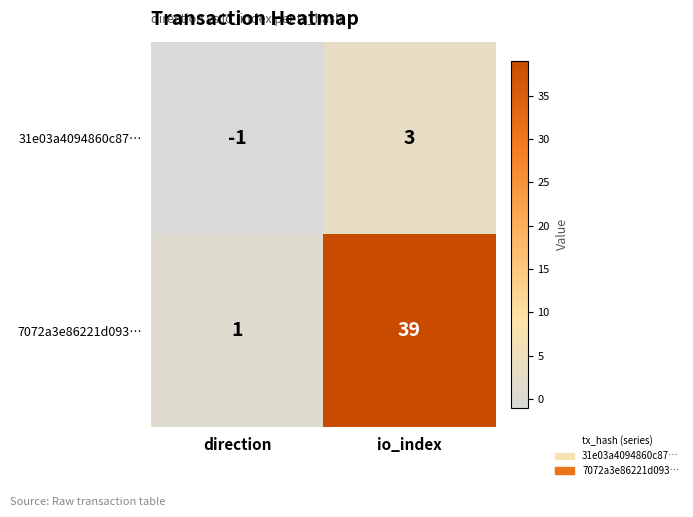

Is it true that 31e03a4094860c87… equals 0 at direction?

False